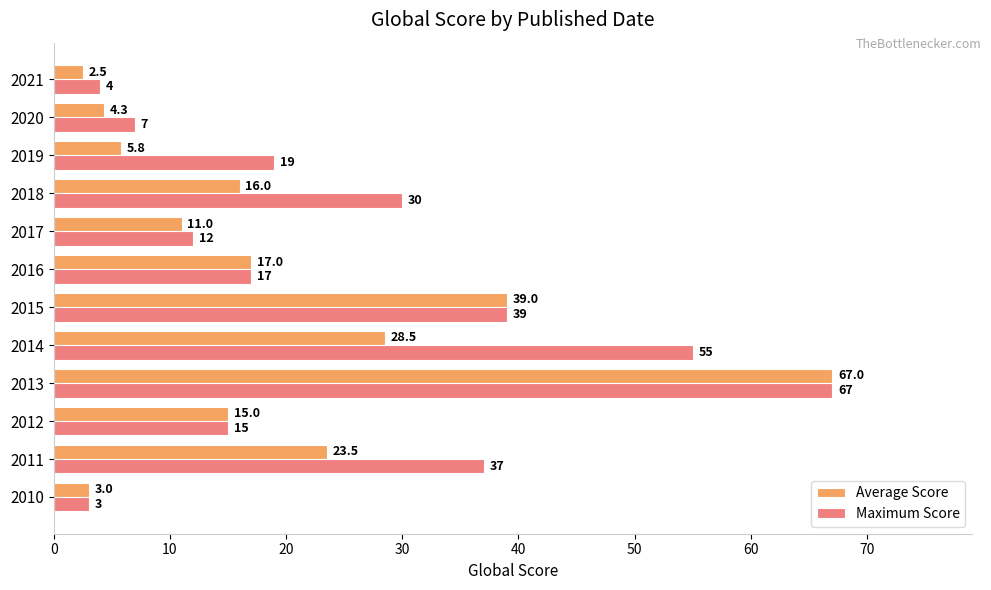

Where is Average Score nearest to the value 34?

2015